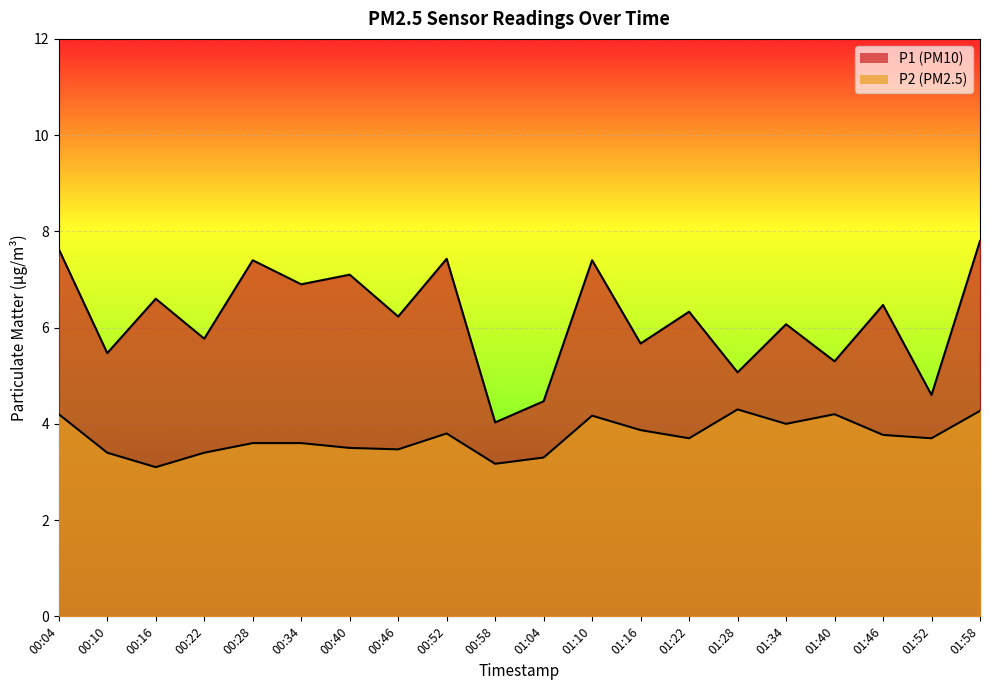

In P1, how many points are higher than both neighbors (excluding endpoints)?

8